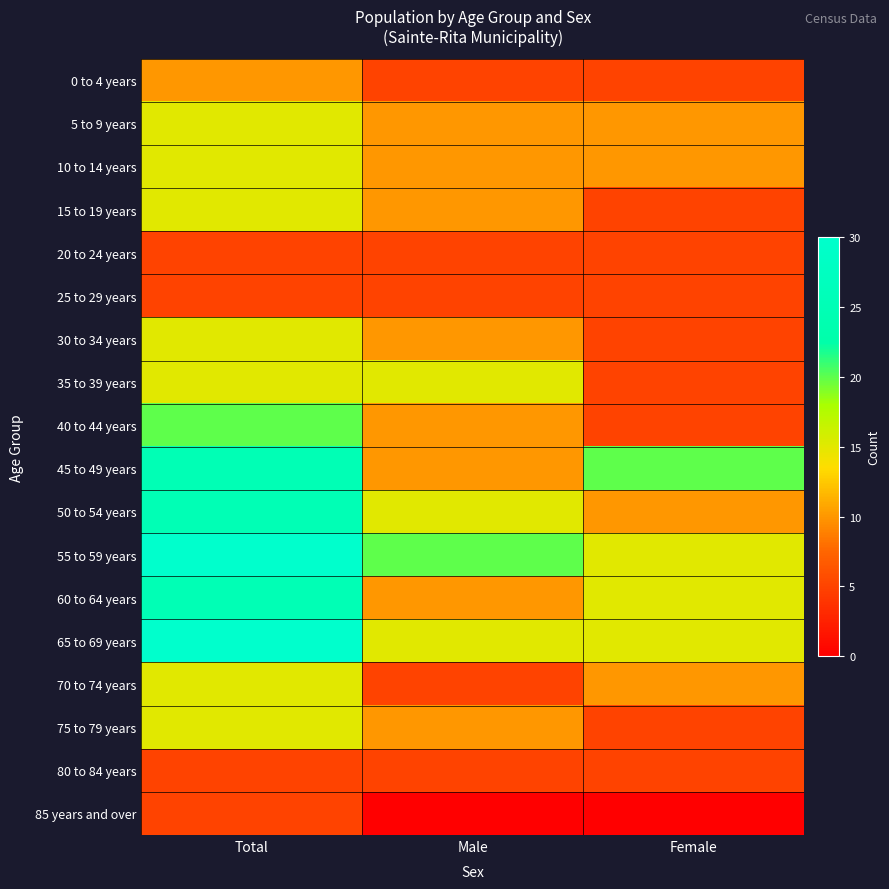

At how many categories does at least one series exceed 11?

3